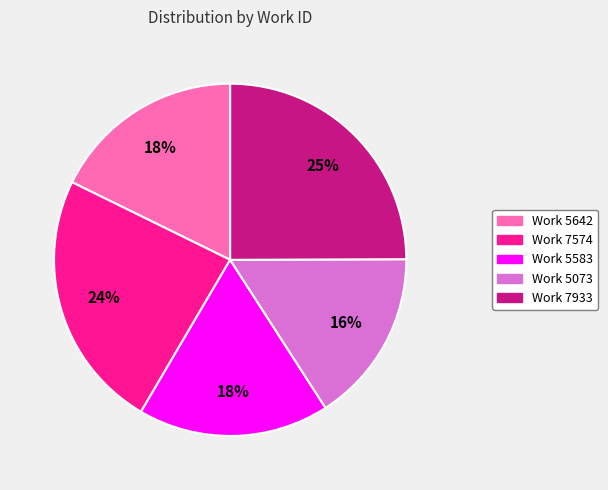

Between Work 5642 and Work 7933, which is larger?

Work 7933